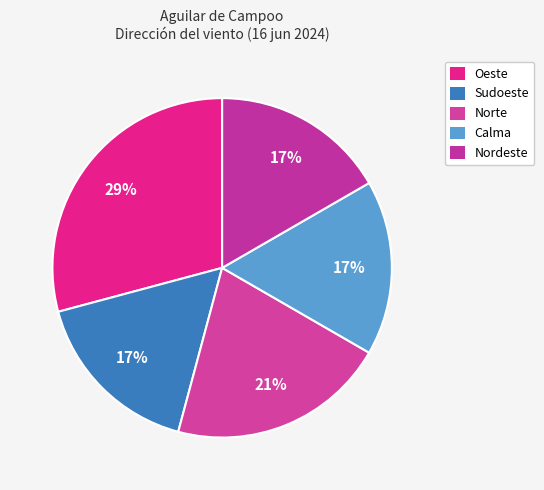

Count the number of slices in the pie.

5